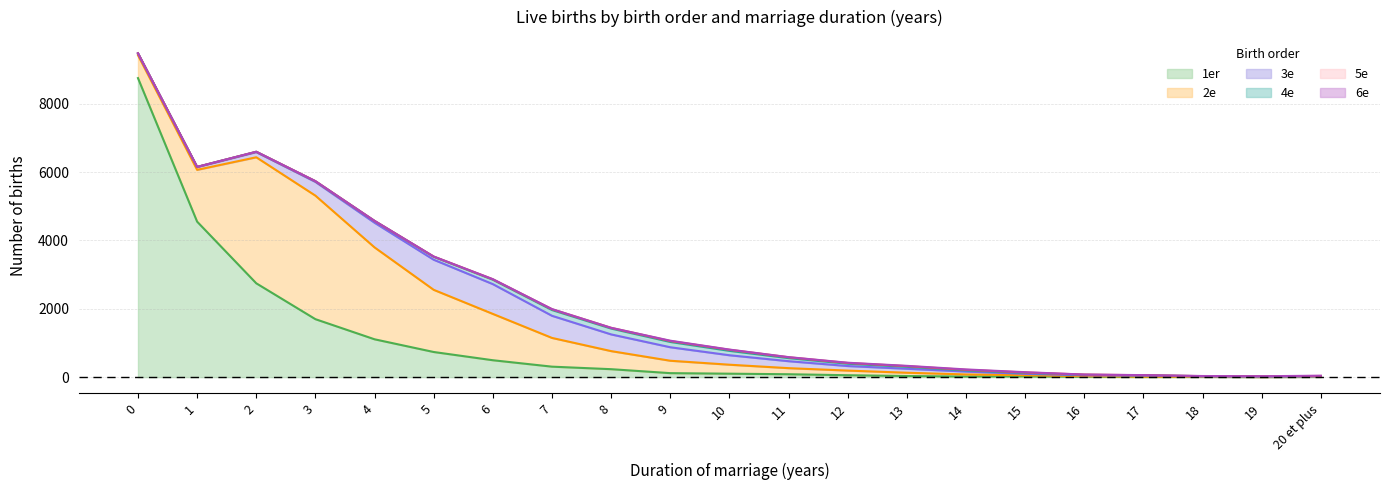

Which has a higher value, 7 or 8?

7